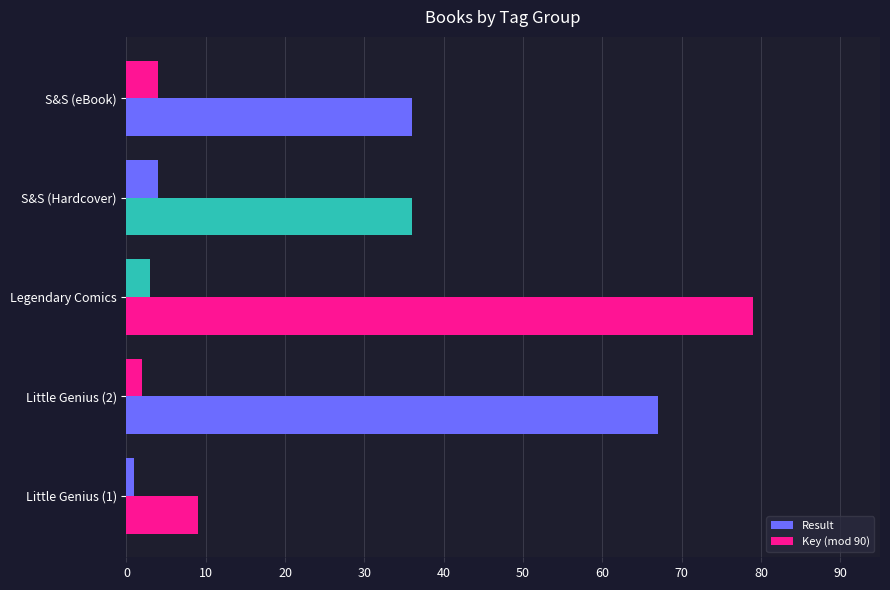

Rank the series by their average value, from highest to lowest.

Key (mod 90), Result